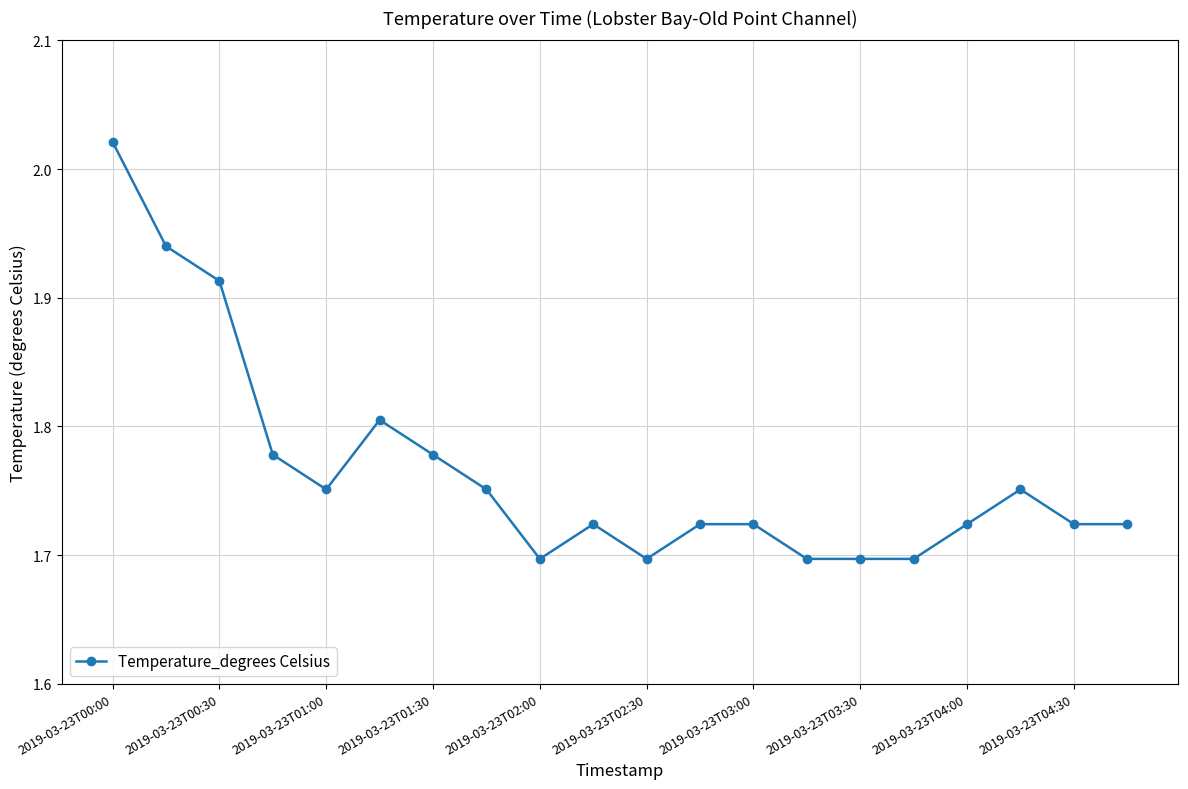

True or false: there are more than 0 points higher than both neighbors.

True